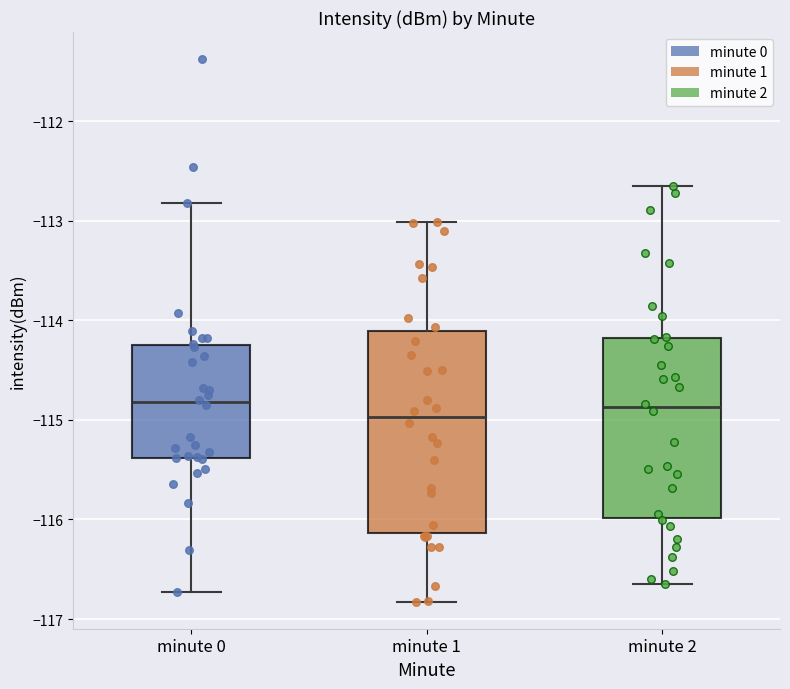

Reading left to right, read every box against the y-axis: the position of its median line, the range the box covers, and the ends of its whiskers. The values are not printed on the chart, so give them approximately, as read against the axis.

minute 0: median -114.8, box -115.4 to -114.2, whiskers -116.7 to -112.8
minute 1: median -115.0, box -116.1 to -114.1, whiskers -116.8 to -113.0
minute 2: median -114.9, box -116.0 to -114.2, whiskers -116.7 to -112.6